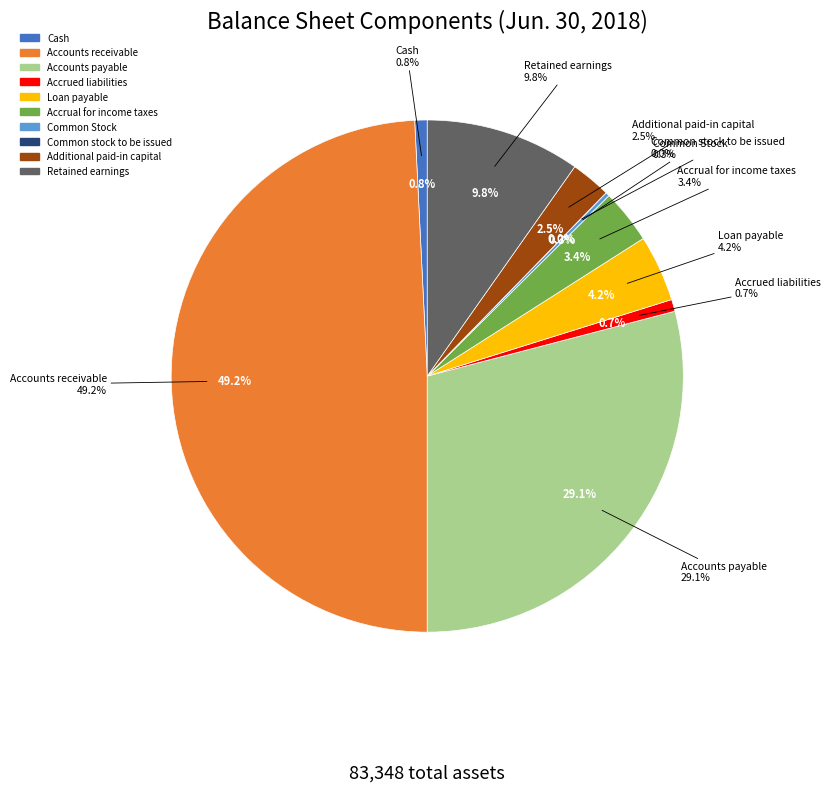

To the nearest percent, what percentage of the pie is Retained earnings?

10%